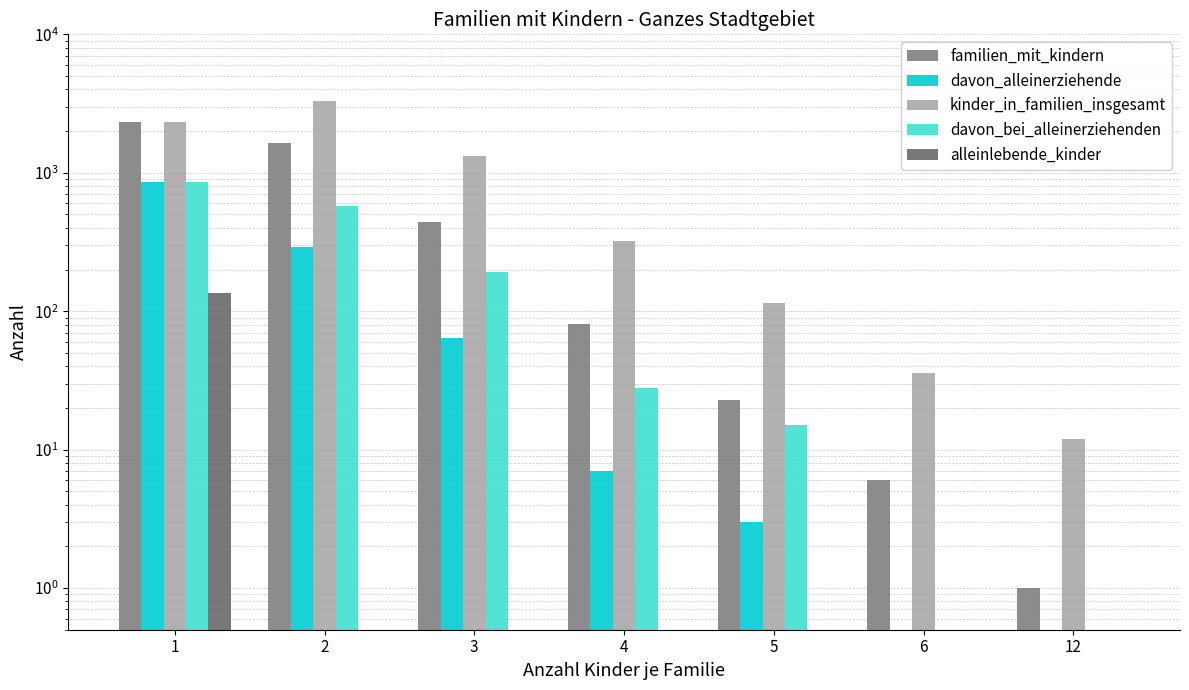

How many bars are there in total?

35